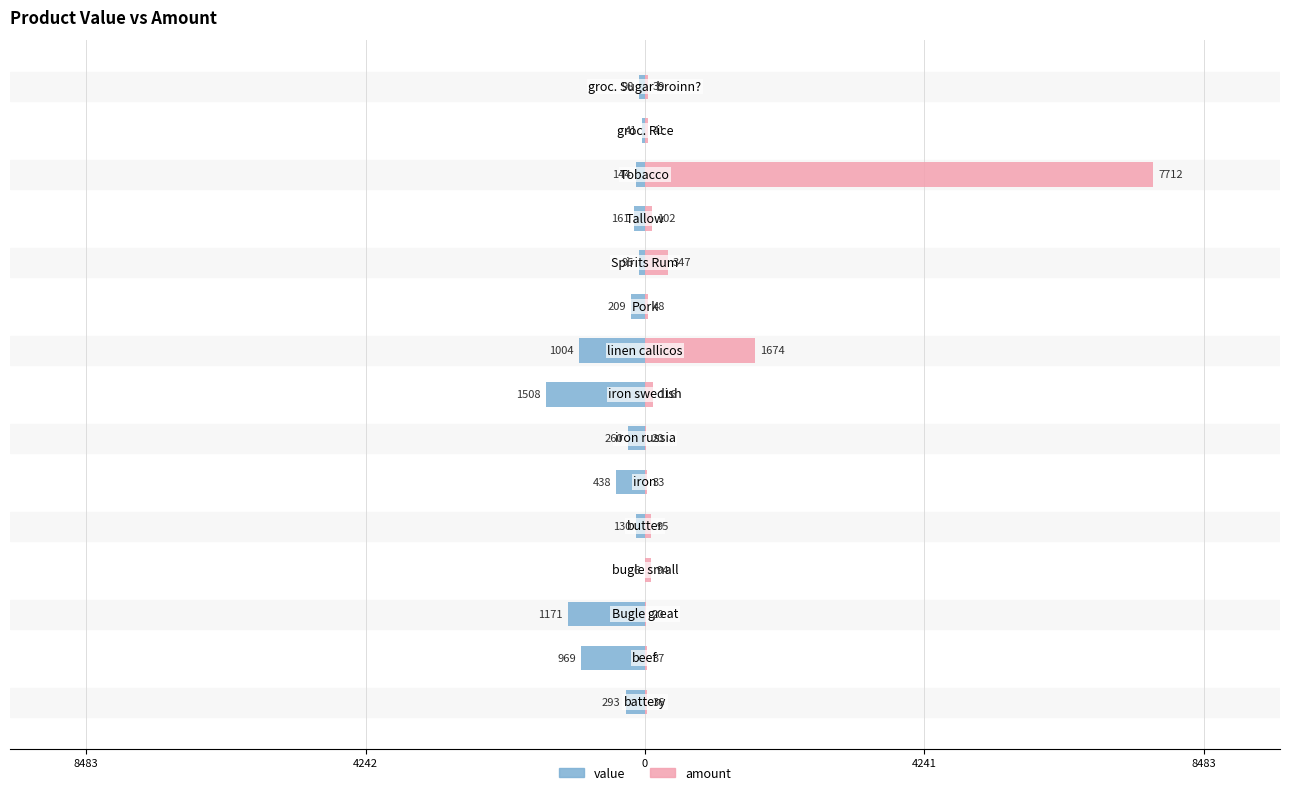

How many bars are there in each group?

2